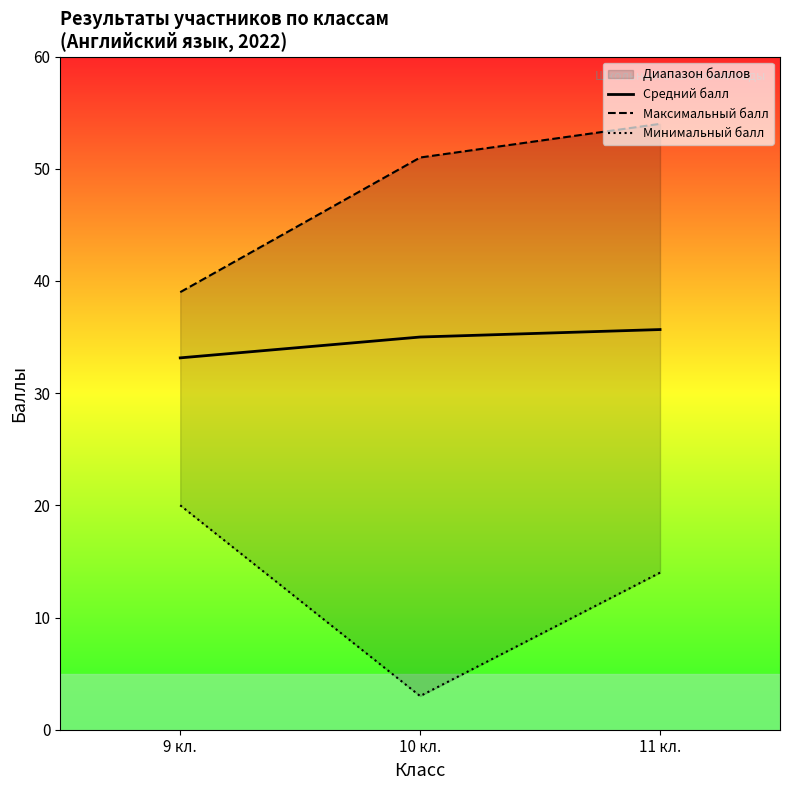

At how many categories does at least one series exceed 22?

3